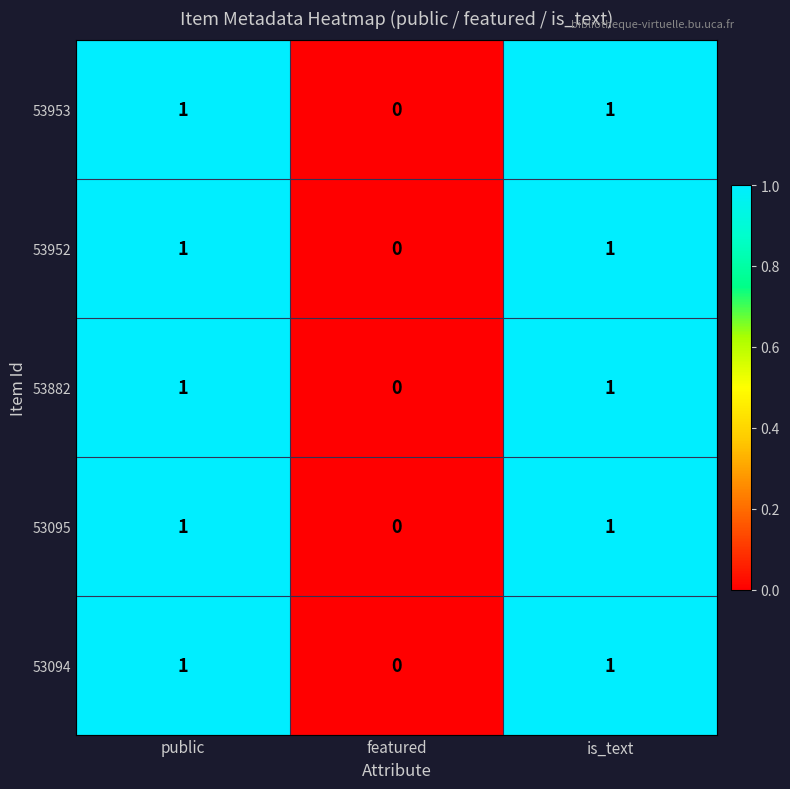

Reading right to left, what are all the values shown in this chart?

53953: is_text=1	featured=0	public=1
53952: is_text=1	featured=0	public=1
53882: is_text=1	featured=0	public=1
53095: is_text=1	featured=0	public=1
53094: is_text=1	featured=0	public=1